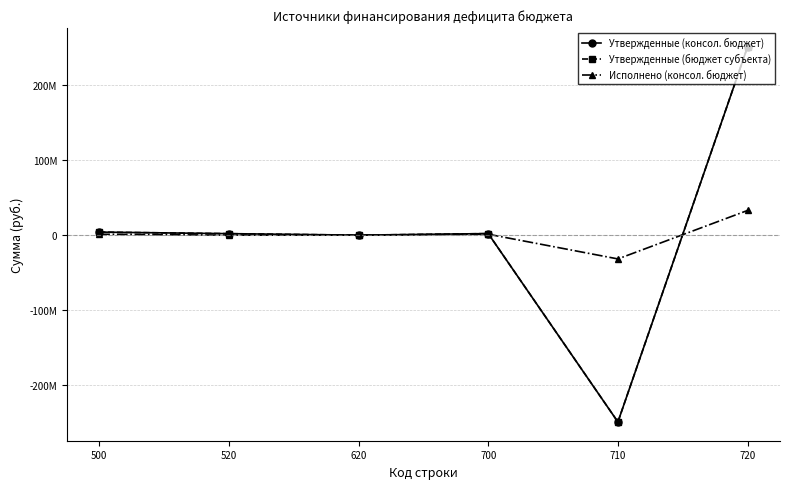

At which category does the chart reach its minimum across all series?

710